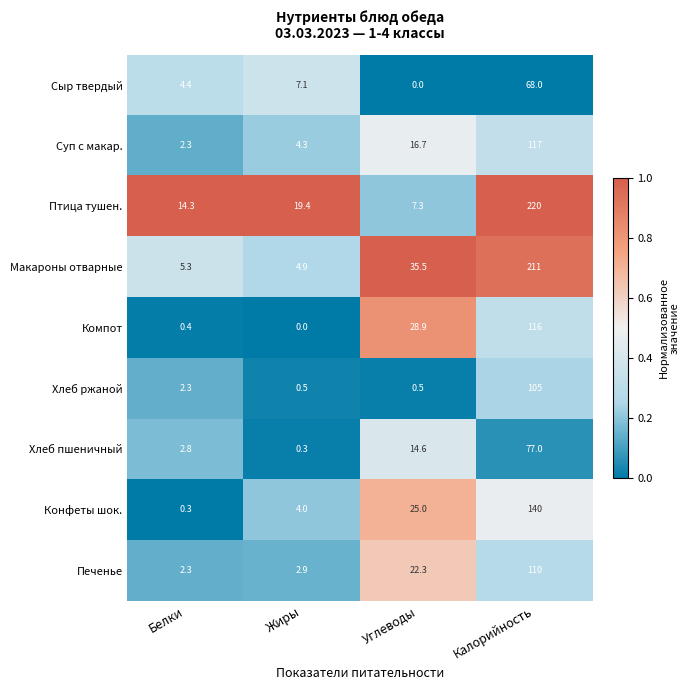

True or false: Хлеб пшеничный has a value of 21.4 at Углеводы.

False